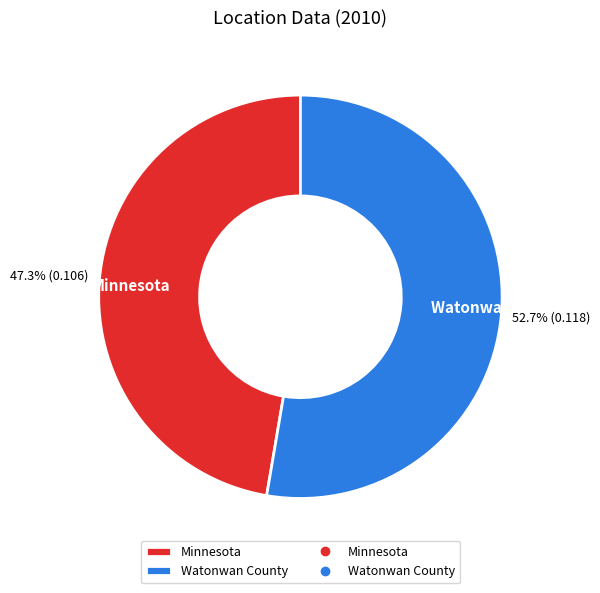

How many segments does this pie chart have?

2